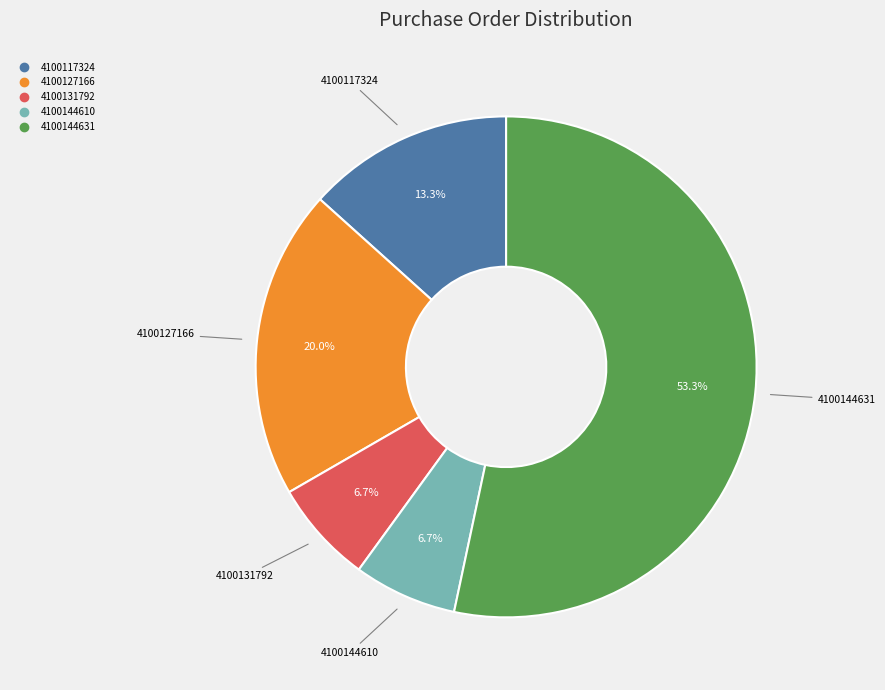

What is the largest slice in the pie chart?

4100144631